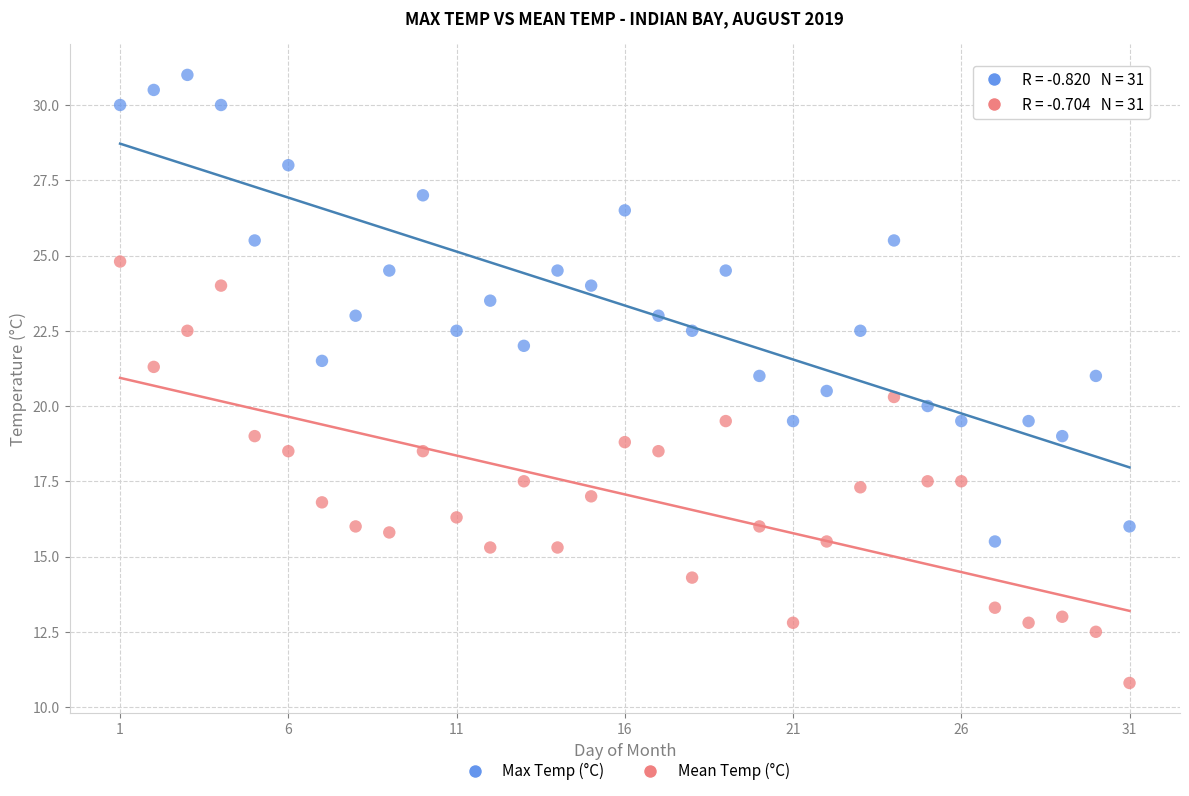

Which series has the largest Y range (max minus min)?

Max Temp (°C)